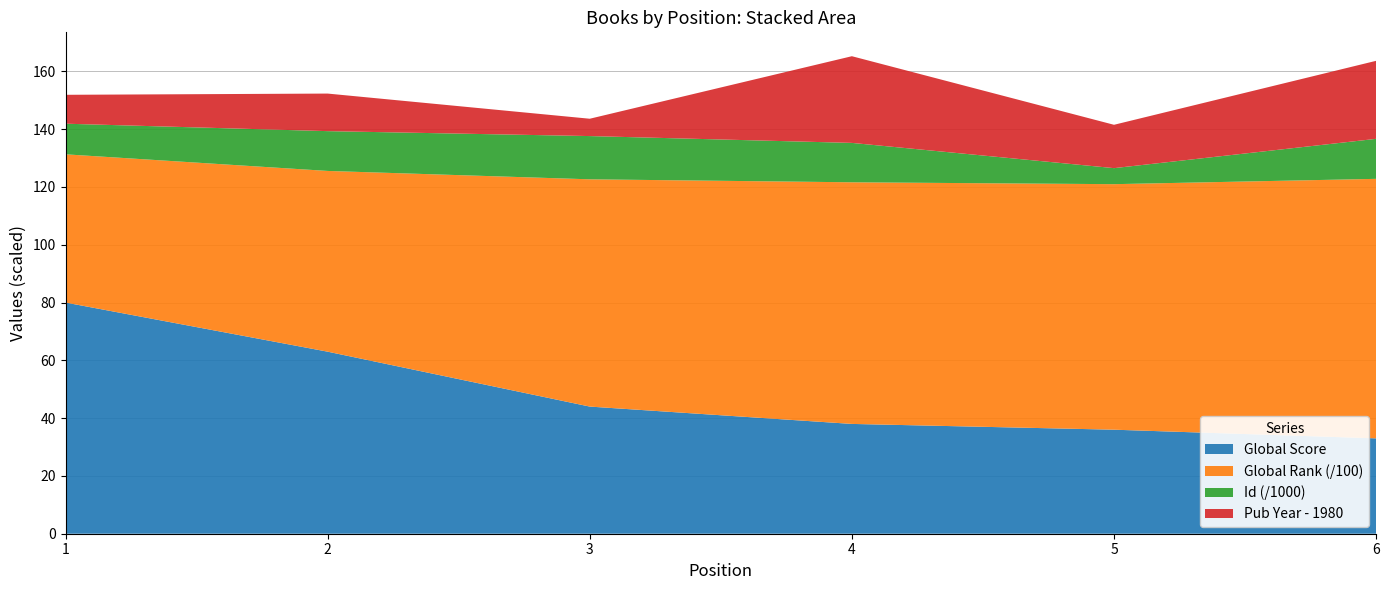

Reading left to right, transcribe all the data shown in this chart.

Global Score: 80	63	44	38	36	33
Global Rank (scaled): 5130	6255	7865	8362	8497	8981
Id (scaled): 10597	13772	14965	13632	5548	13847
Published Date (scaled): 1990	1993	1986	2010	1995	2007